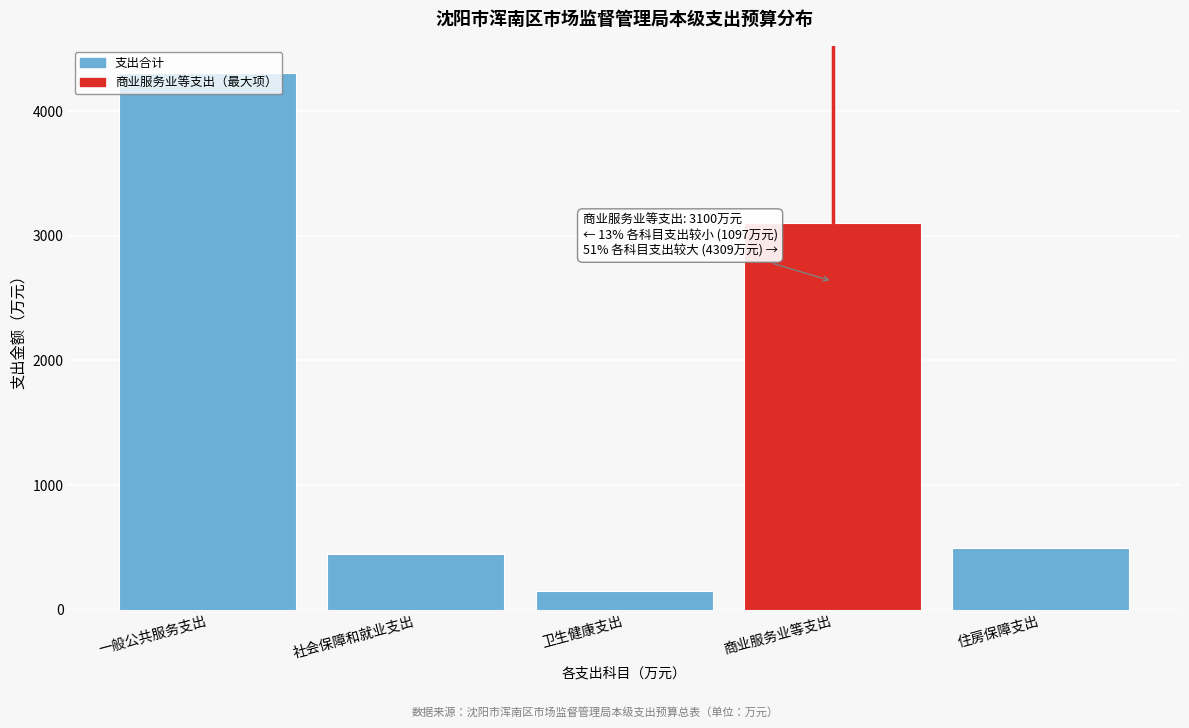

At which category does the chart reach its minimum across all series?

卫生健康支出